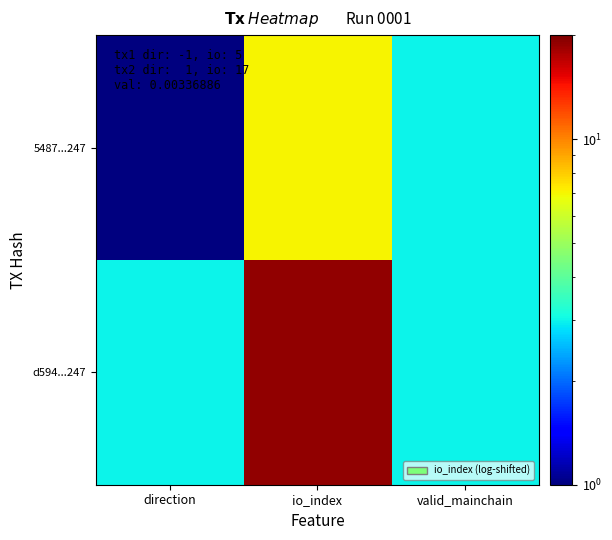

Which label corresponds to the smallest value in the chart?

direction